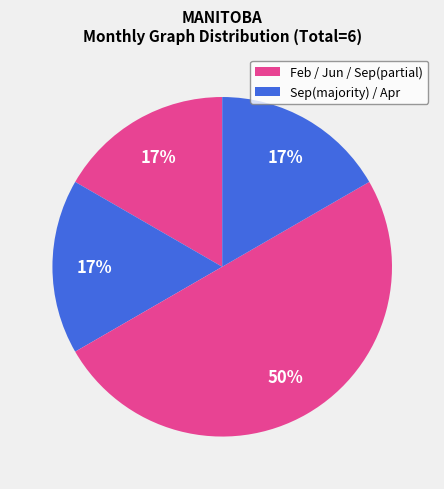

How many slices are in this pie chart?

4